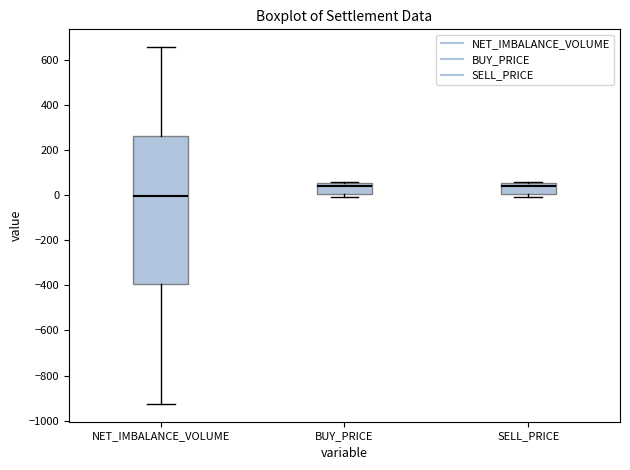

Reading left to right, transcribe this box plot: for each box, give where its median line is, the range the box spans, and where its two whiskers end, as read against the y-axis. The values are not printed on the chart, so give them approximately, as read against the axis.

NET_IMBALANCE_VOLUME: median 0, box -400 to 260, whiskers -920 to 660
BUY_PRICE: median 40, box 0 to 60, whiskers 0 (just below the box's lower edge) to 60
SELL_PRICE: median 40, box 0 to 60, whiskers 0 (just below the box's lower edge) to 60